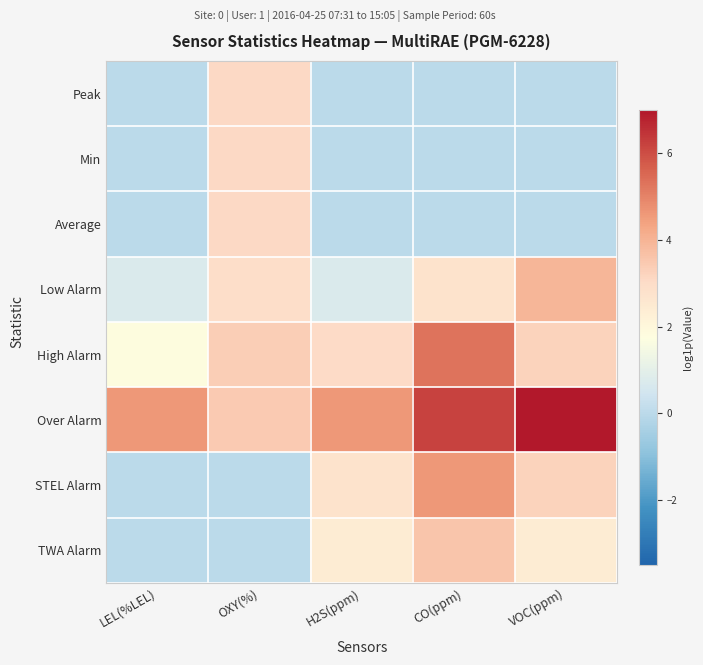

Reading right to left, list all the values displayed in this chart.

Peak: VOC(ppm)=0.0	CO(ppm)=0.0	H2S(ppm)=0.0	OXY(%)=3.1	LEL(%LEL)=0.0
Min: VOC(ppm)=0.0	CO(ppm)=0.0	H2S(ppm)=0.0	OXY(%)=3.1	LEL(%LEL)=0.0
Average: VOC(ppm)=0.0	CO(ppm)=0.0	H2S(ppm)=0.0	OXY(%)=3.1	LEL(%LEL)=0.0
Low Alarm: VOC(ppm)=4.0	CO(ppm)=2.8	H2S(ppm)=0.7	OXY(%)=2.9	LEL(%LEL)=0.7
High Alarm: VOC(ppm)=3.3	CO(ppm)=5.3	H2S(ppm)=3.0	OXY(%)=3.3	LEL(%LEL)=1.8
Over Alarm: VOC(ppm)=8.5	CO(ppm)=6.2	H2S(ppm)=4.6	OXY(%)=3.4	LEL(%LEL)=4.6
STEL Alarm: VOC(ppm)=3.3	CO(ppm)=4.6	H2S(ppm)=2.8	OXY(%)=0.0	LEL(%LEL)=0.0
TWA Alarm: VOC(ppm)=2.4	CO(ppm)=3.6	H2S(ppm)=2.4	OXY(%)=0.0	LEL(%LEL)=0.0